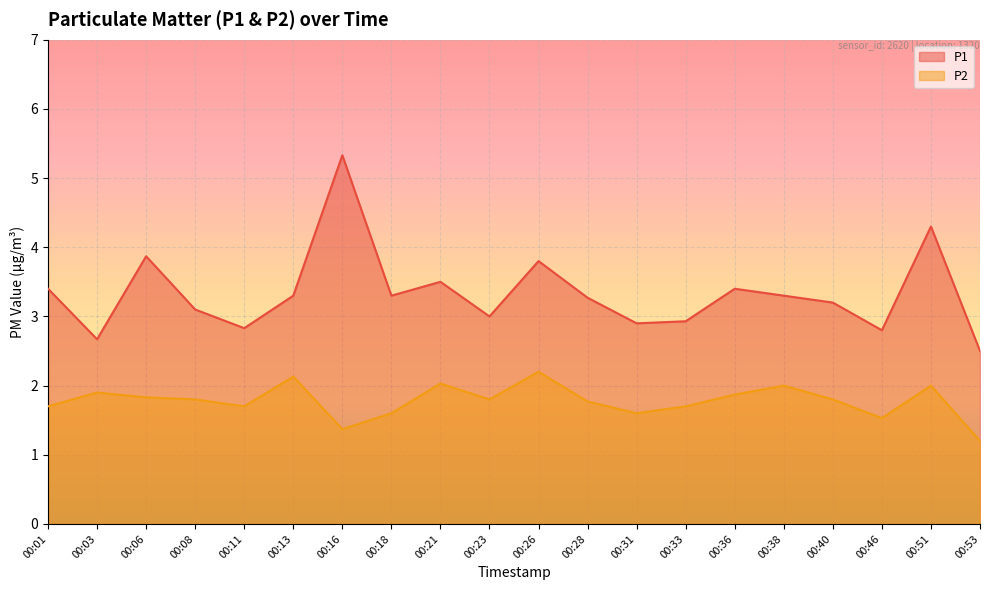

How many lines are shown in the chart?

2